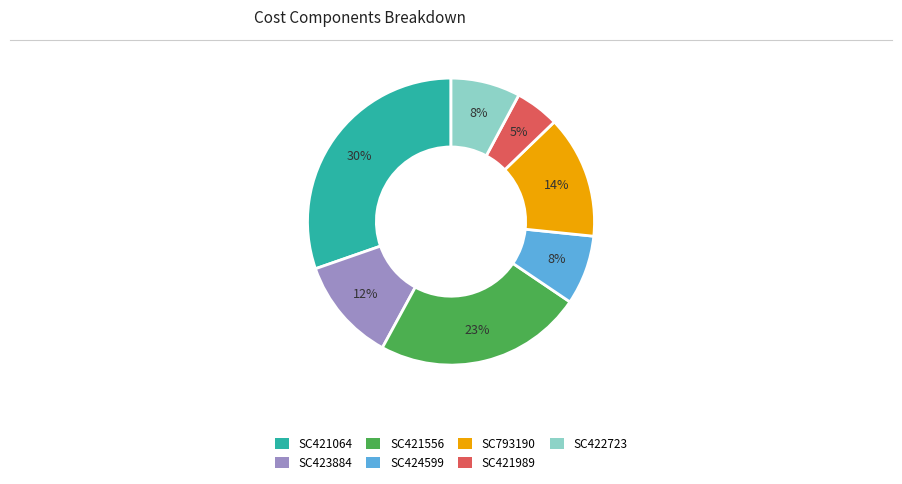

To the nearest percent, what is the difference between the SC423884 and SC424599 slice percentages?

4%